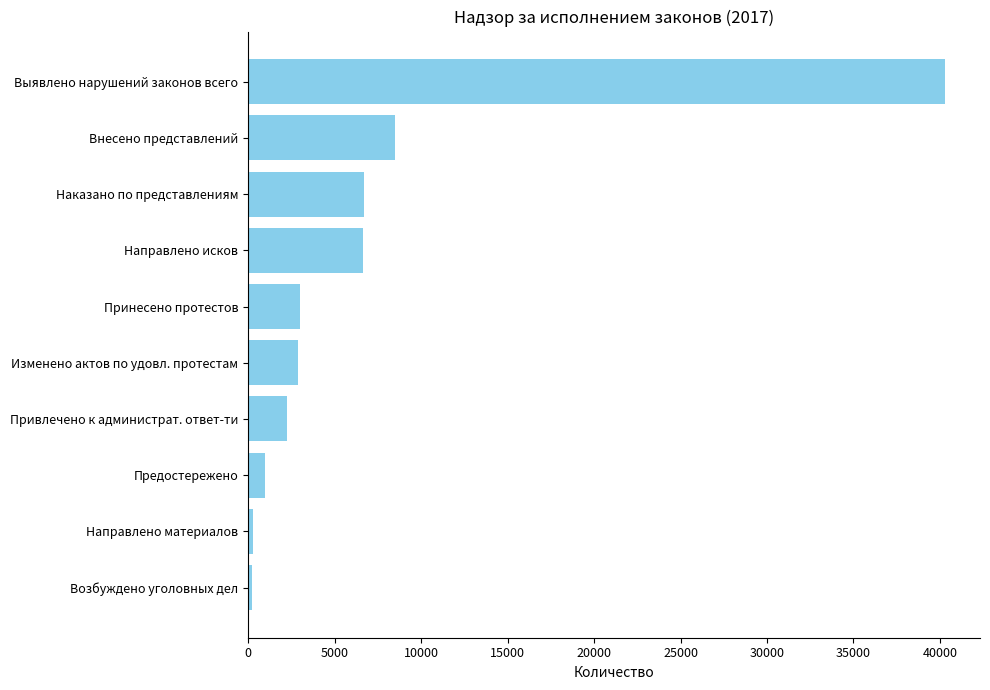

What is the difference between the values at Внесено представлений and Выявлено нарушений законов всего?

31802